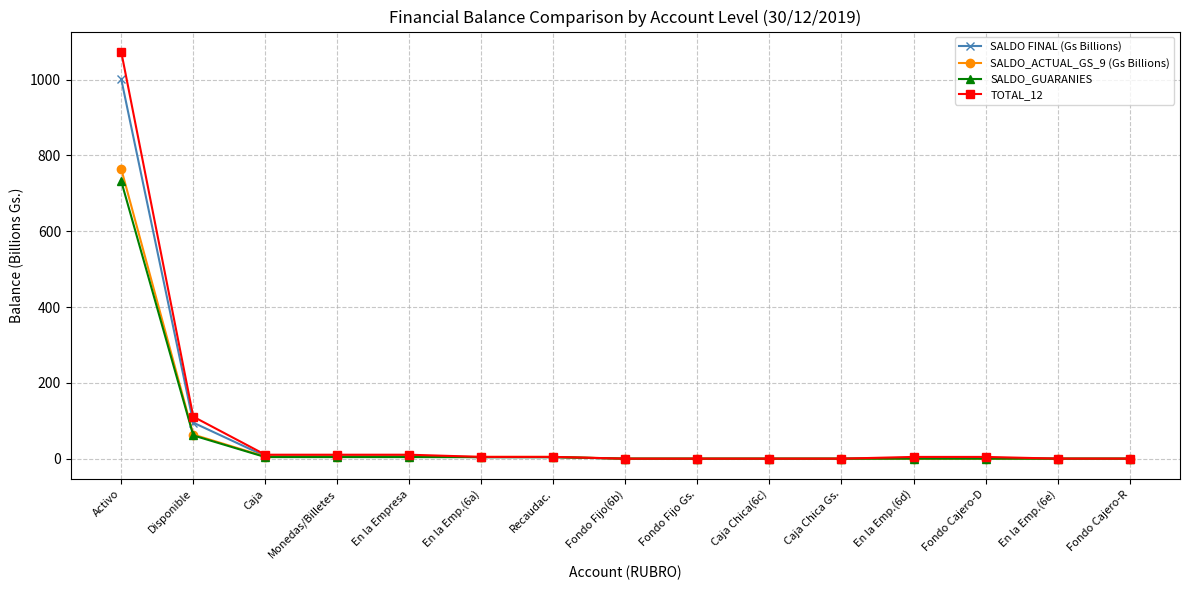

What is the label of the 12th point from the left?

En la Emp.(6d)